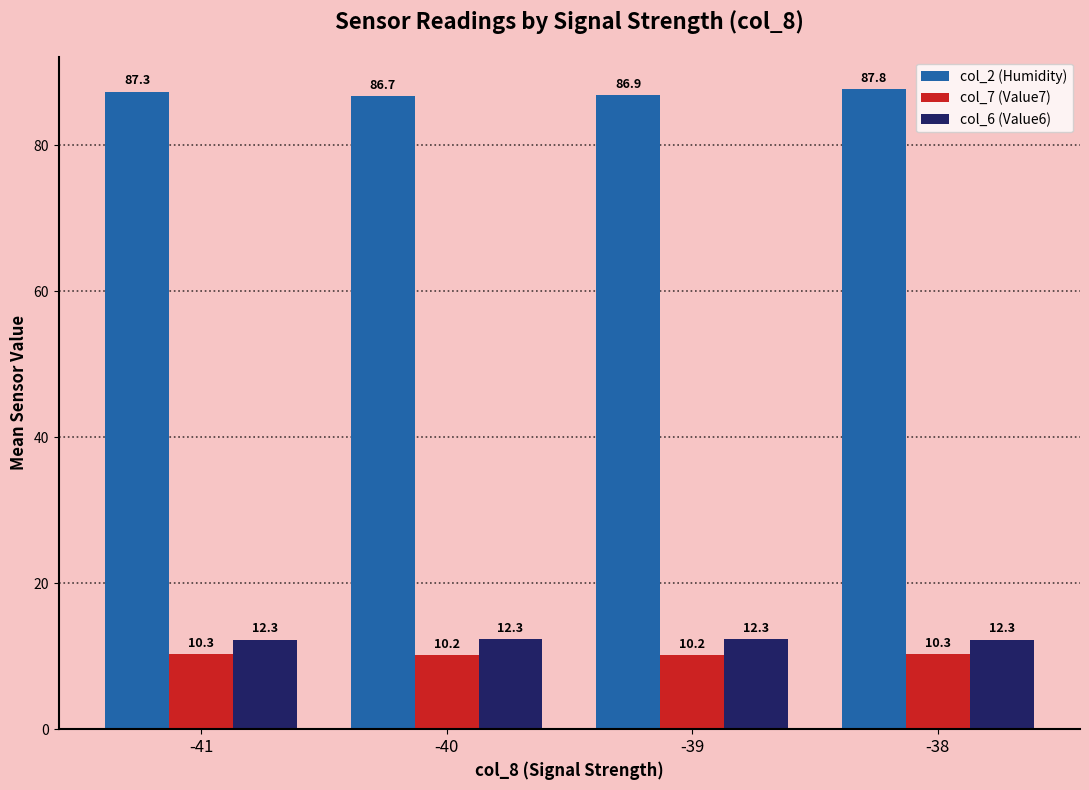

Reading right to left, list all the values displayed in this chart.

col_2 (Humidity): 87.8	86.9	86.7	87.3
col_7 (Value7): 10.3	10.2	10.2	10.3
col_6 (Value6): 12.3	12.3	12.3	12.3